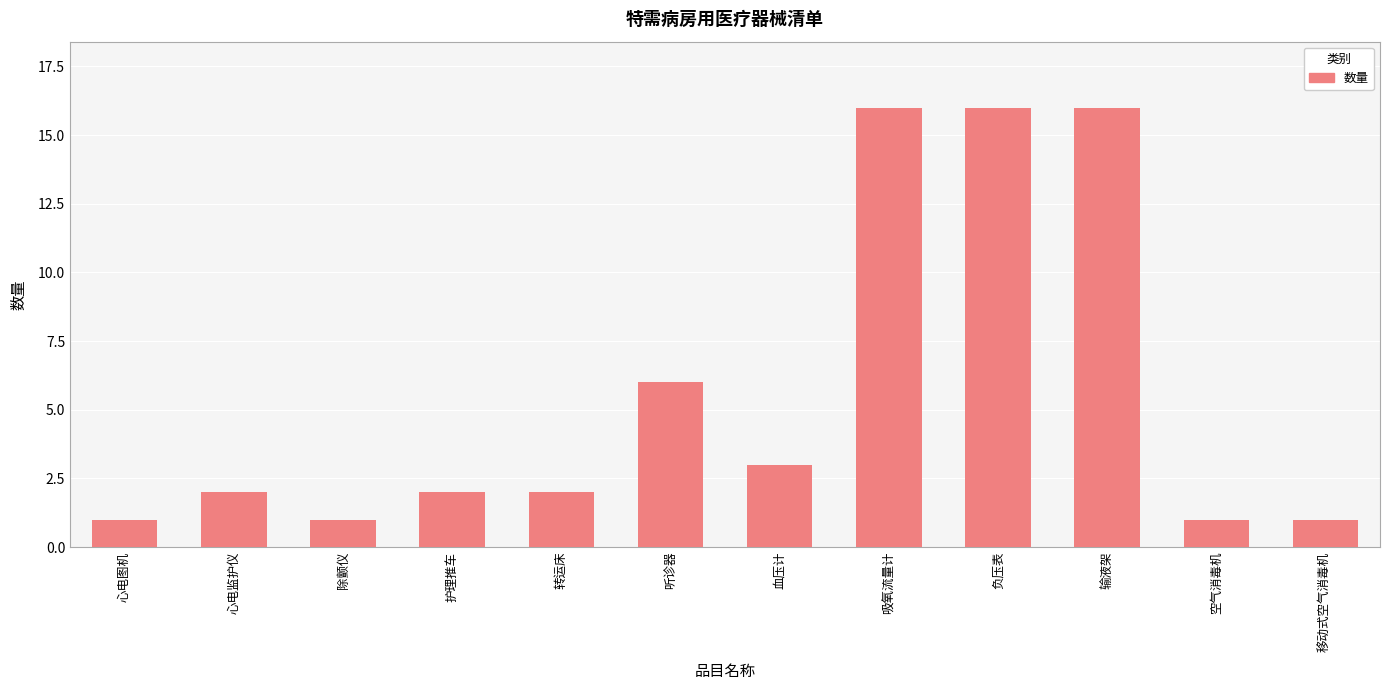

What is the label of the 8th bar from the right?

转运床